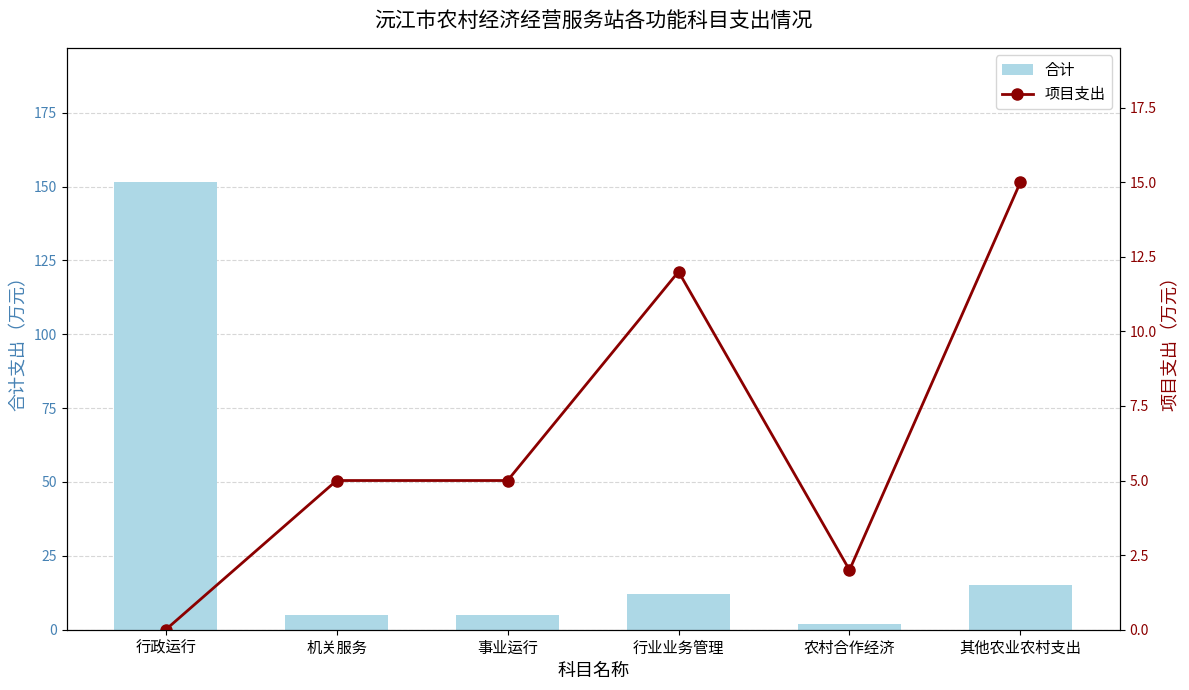

Where does the 项目支出 series first go above 5?

行业业务管理